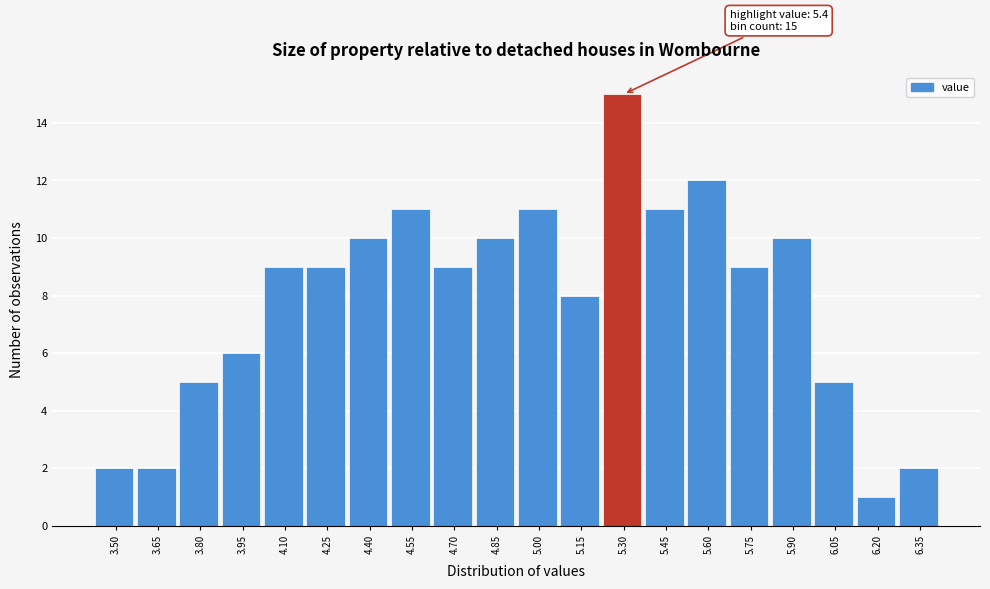

Reading left to right, what are all the values shown in this chart?

3.50=2	3.65=2	3.80=5	3.95=6	4.10=9	4.25=9	4.40=10	4.55=11	4.70=9	4.85=10	5.00=11	5.15=8	5.30=15	5.45=11	5.60=12	5.75=9	5.90=10	6.05=5	6.20=1	6.35=2